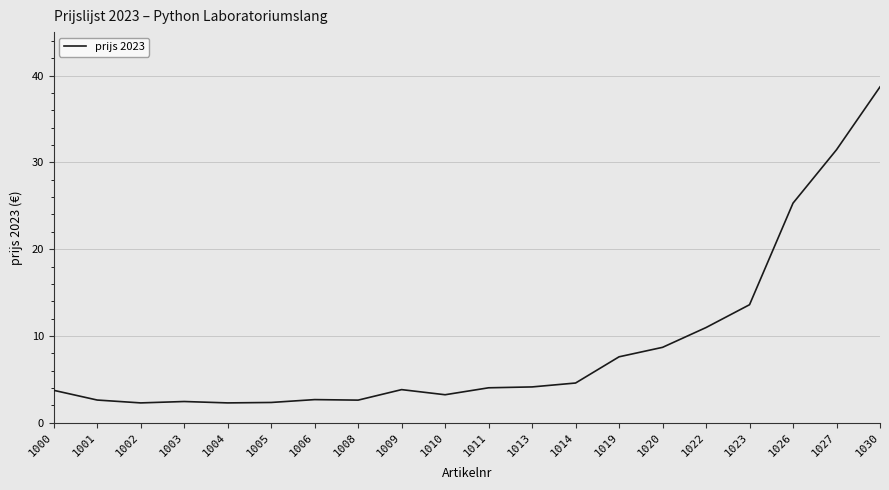

Does the chart display data point markers on the line(s)?

No